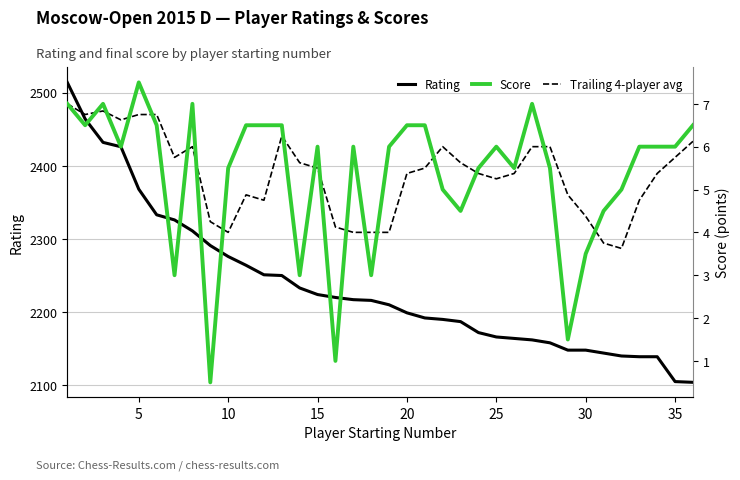

True or false: Rating and Trailing 4-player avg cross at least once.

False